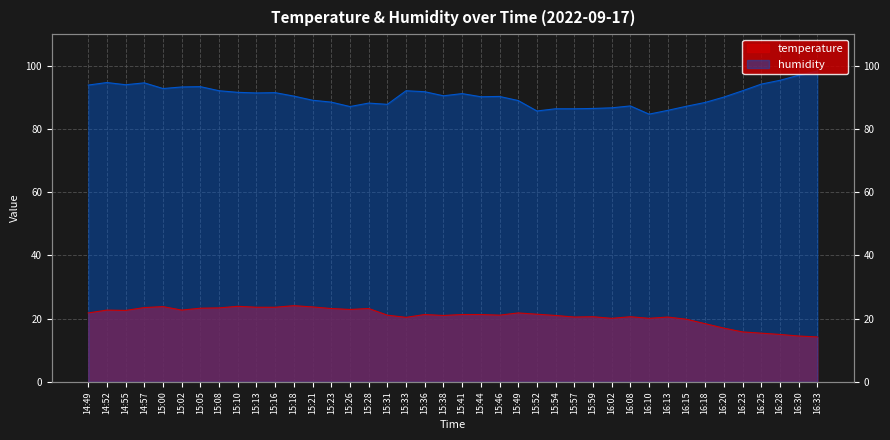

What is the difference between the temperature values at 16:30 and 16:08?

6.1